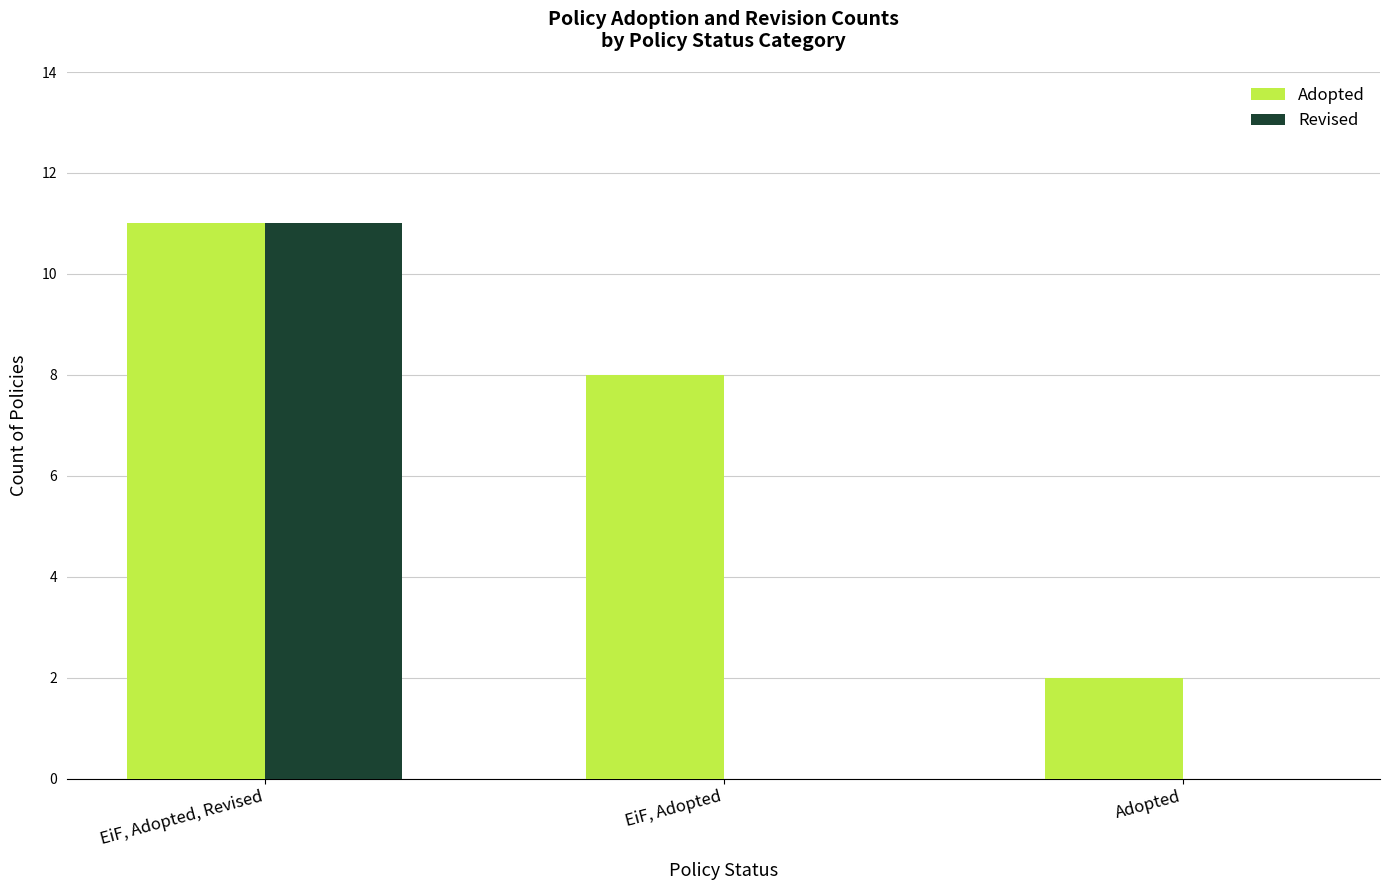

Between EiF, Adopted, Revised and Adopted, which series saw the biggest shift?

Revised